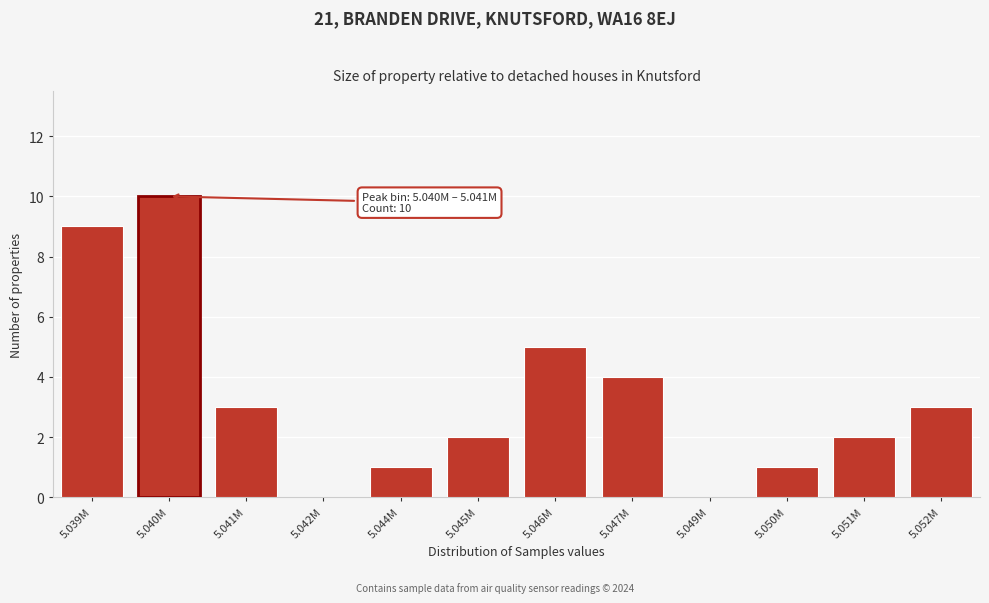

Reading left to right, what are all the values shown in this chart?

5.039M=9	5.040M=10	5.041M=3	5.042M=0	5.044M=1	5.045M=2	5.046M=5	5.047M=4	5.049M=0	5.050M=1	5.051M=2	5.052M=3